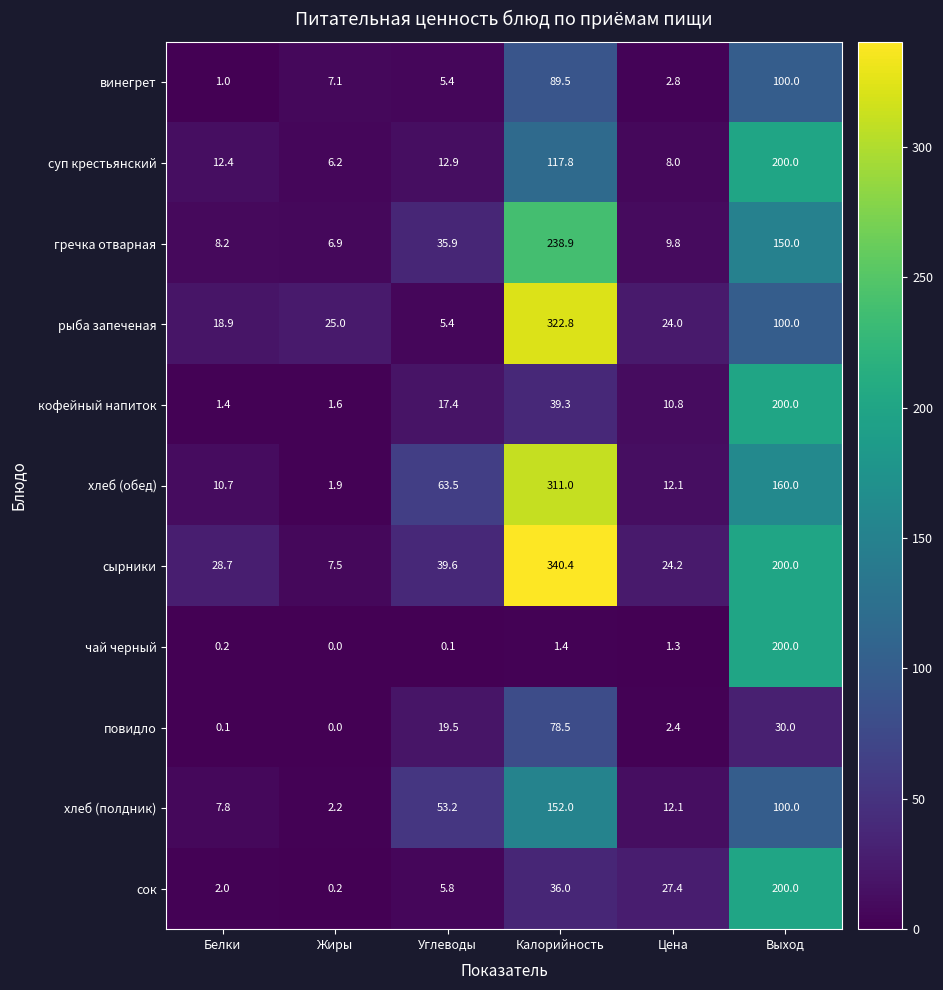

Which series has the largest total across all categories?

сырники